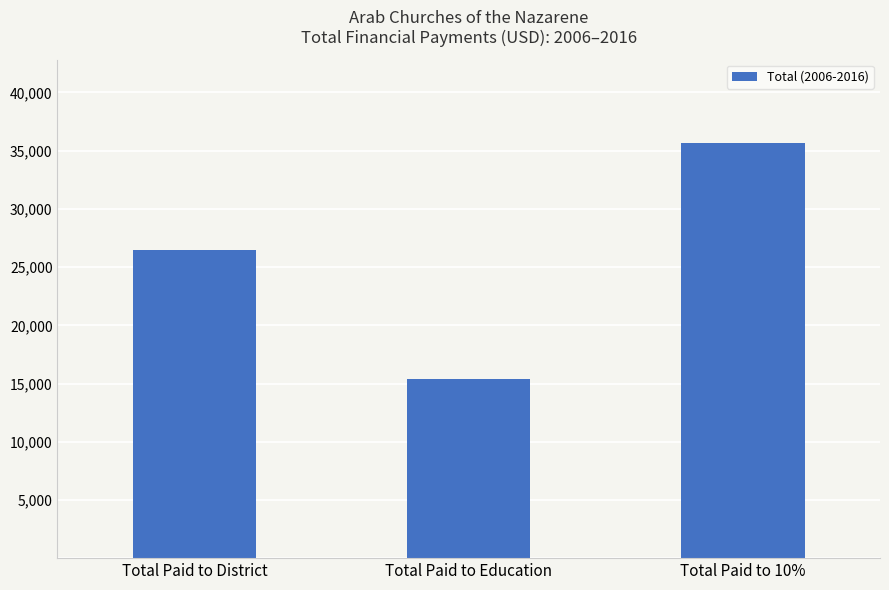

What is the sum of the values at Total Paid to Education and Total Paid to 10%?

51098